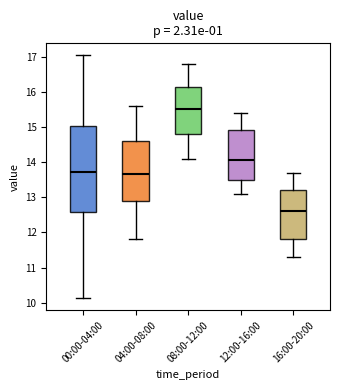

Where does the upper whisker of the box for 08:00-12:00 end on the y-axis? The values are not printed on the chart, so give them approximately, as read against the axis.

16.8